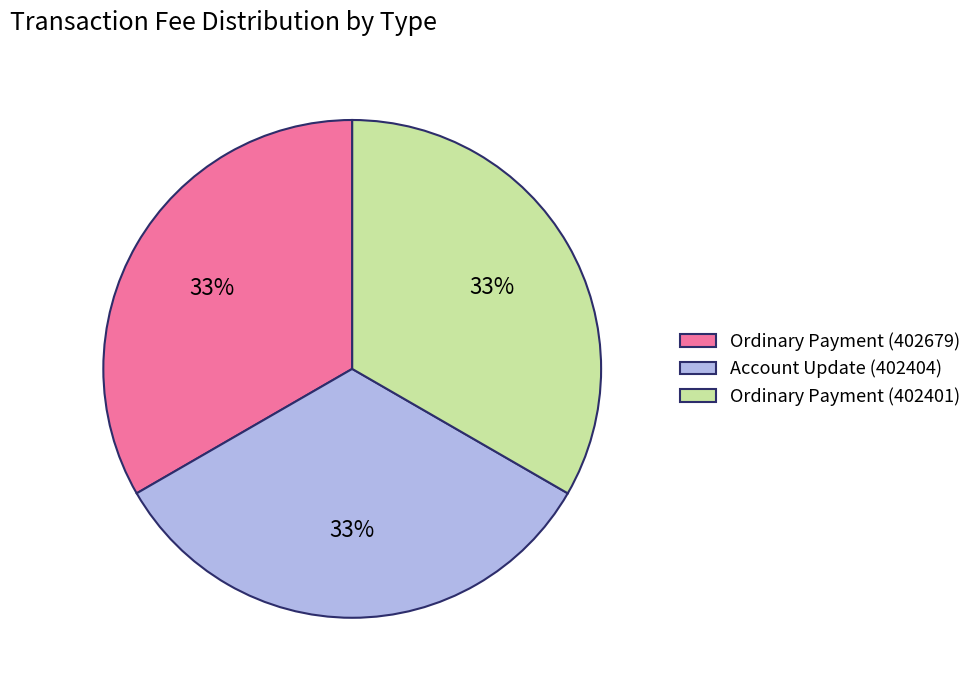

Count the number of slices in the pie.

3